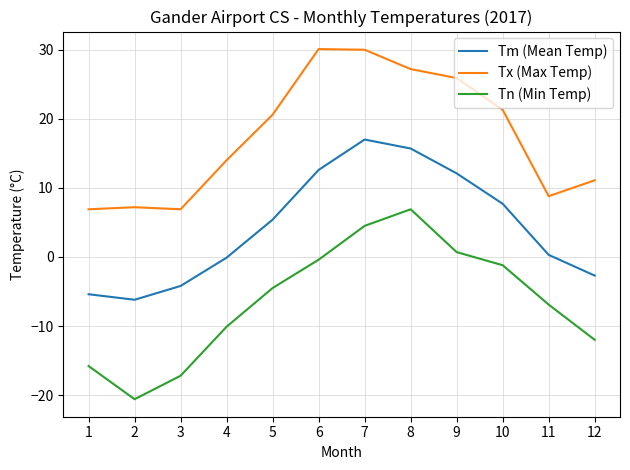

What is the difference between the Tn (Min Temp) values at 3 and 1?

1.4